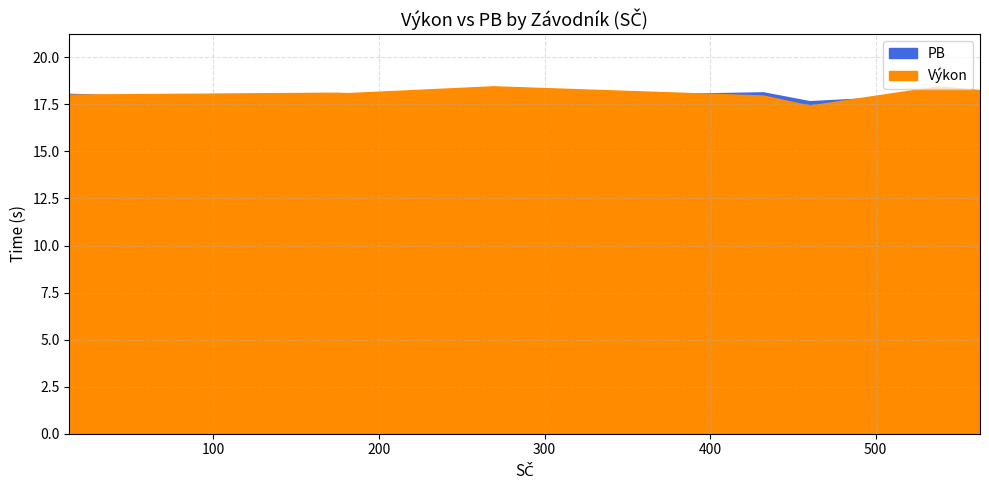

At which label is Výkon closest to 17?

460